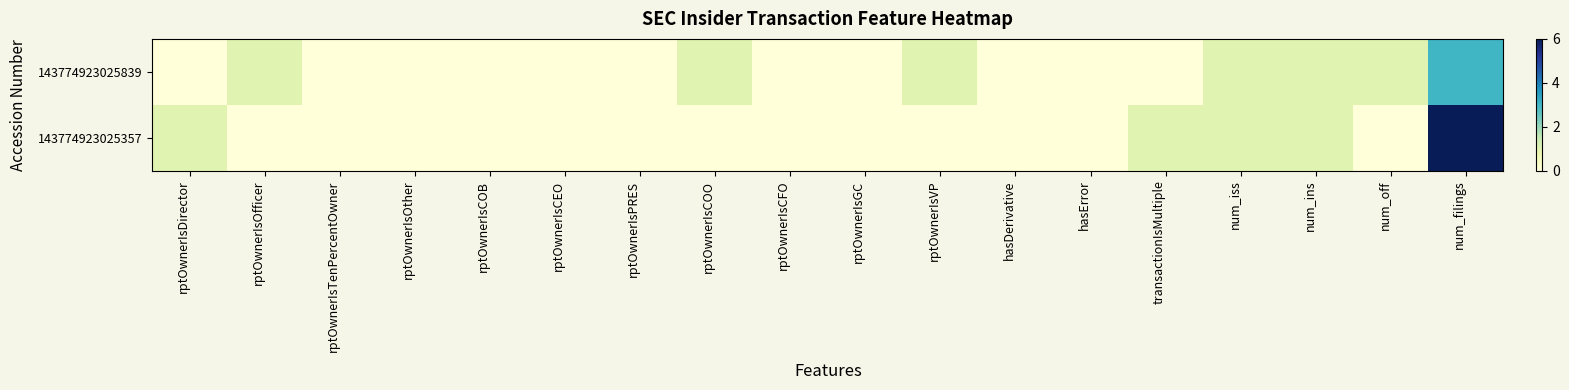

At which category is the sum across all series the highest?

num_filings